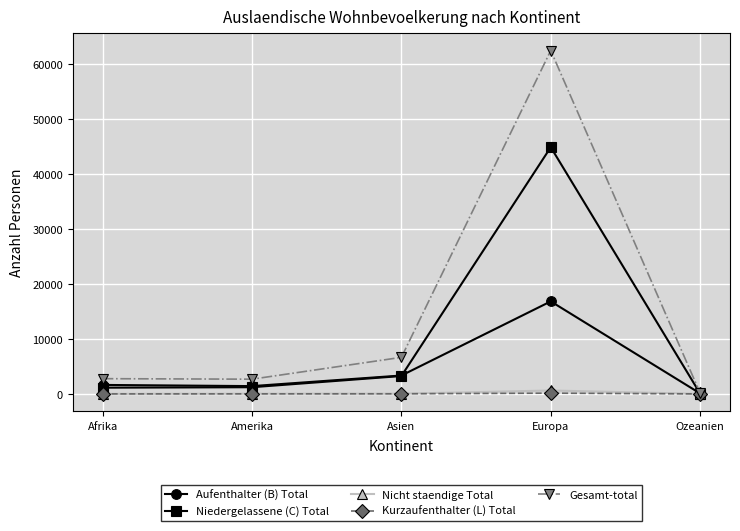

How many interior local peaks does the Gesamt-total series have?

1